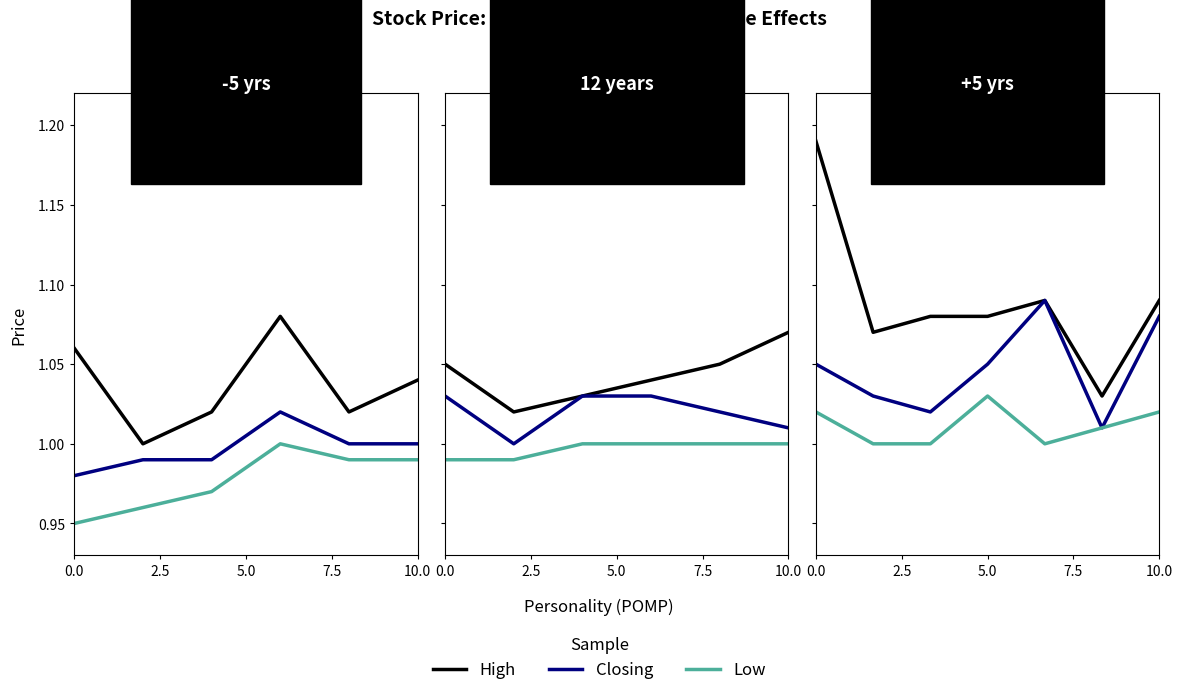

What is the label of the 2nd point from the left?

2.5